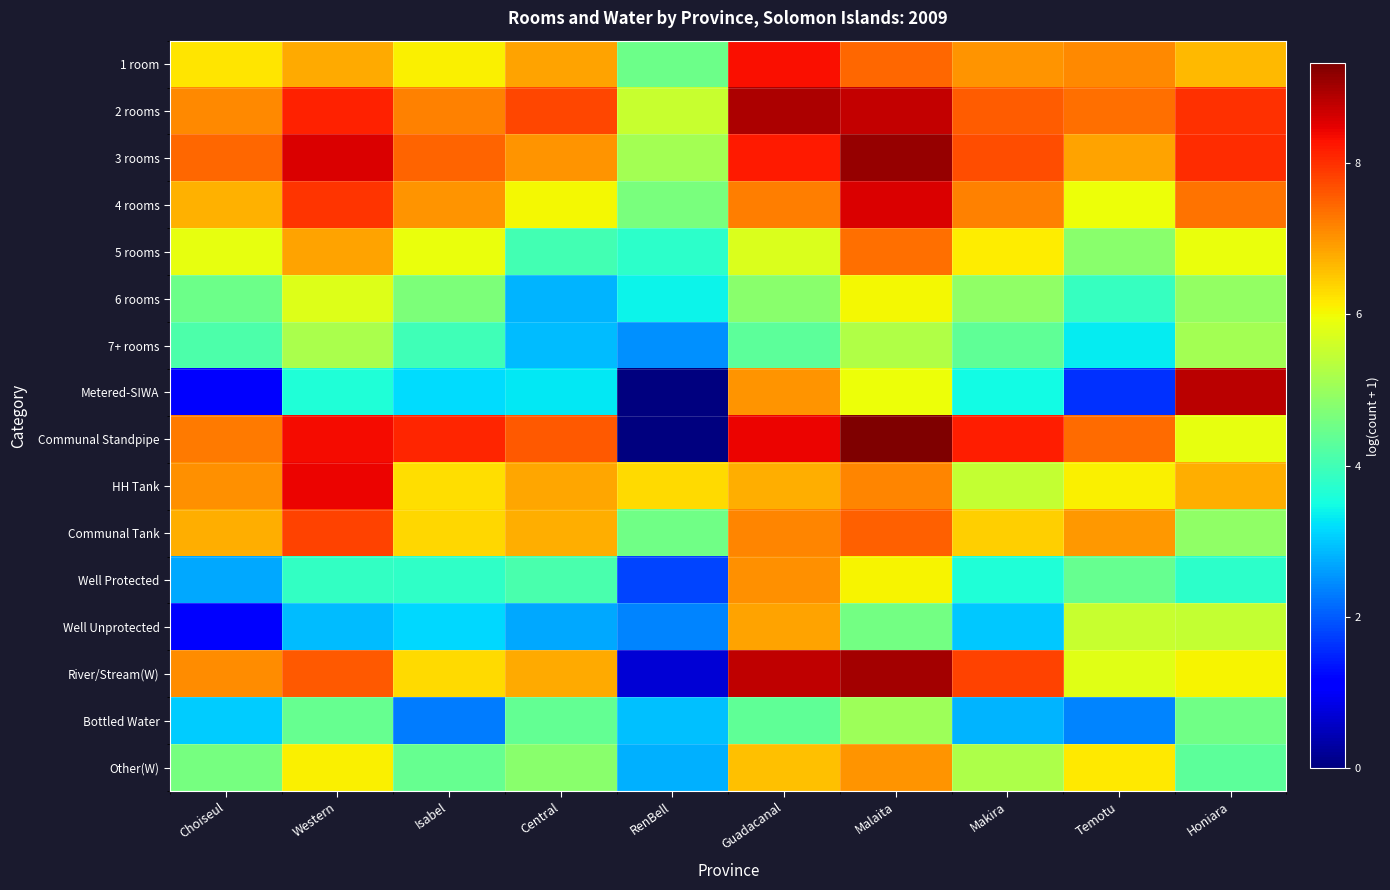

Reading left to right, list all the values displayed in this chart.

1 room: Choiseul=6.2	Western=6.8	Isabel=6.1	Central=6.9	RenBell=4.5	Guadacanal=8.3	Malaita=7.4	Makira=7.0	Temotu=7.1	Honiara=6.6
2 rooms: Choiseul=7.1	Western=8.1	Isabel=7.2	Central=7.8	RenBell=5.5	Guadacanal=8.9	Malaita=8.7	Makira=7.5	Temotu=7.3	Honiara=8.0
3 rooms: Choiseul=7.4	Western=8.6	Isabel=7.5	Central=7.0	RenBell=5.1	Guadacanal=8.2	Malaita=9.1	Makira=7.7	Temotu=6.8	Honiara=8.0
4 rooms: Choiseul=6.7	Western=7.9	Isabel=7.0	Central=6.0	RenBell=4.6	Guadacanal=7.2	Malaita=8.6	Makira=7.2	Temotu=6.0	Honiara=7.3
5 rooms: Choiseul=5.9	Western=6.9	Isabel=5.9	Central=4.0	RenBell=3.8	Guadacanal=5.7	Malaita=7.4	Makira=6.1	Temotu=4.8	Honiara=5.9
6 rooms: Choiseul=4.5	Western=5.8	Isabel=4.7	Central=2.8	RenBell=3.4	Guadacanal=4.8	Malaita=6.0	Makira=4.9	Temotu=3.9	Honiara=4.9
7+ rooms: Choiseul=4.1	Western=5.2	Isabel=4.0	Central=2.9	RenBell=2.5	Guadacanal=4.3	Malaita=5.3	Makira=4.3	Temotu=3.3	Honiara=5.1
Metered-SIWA: Choiseul=1.1	Western=3.6	Isabel=3.2	Central=3.3	RenBell=0.0	Guadacanal=7.0	Malaita=6.0	Makira=3.5	Temotu=1.6	Honiara=8.8
Communal Standpipe: Choiseul=7.3	Western=8.3	Isabel=8.1	Central=7.6	RenBell=0.0	Guadacanal=8.4	Malaita=9.3	Makira=8.2	Temotu=7.4	Honiara=5.9
HH Tank: Choiseul=7.0	Western=8.4	Isabel=6.3	Central=6.8	RenBell=6.3	Guadacanal=6.8	Malaita=7.1	Makira=5.5	Temotu=6.1	Honiara=6.8
Communal Tank: Choiseul=6.7	Western=7.8	Isabel=6.4	Central=6.8	RenBell=4.5	Guadacanal=7.1	Malaita=7.5	Makira=6.4	Temotu=7.0	Honiara=4.9
Well Protected: Choiseul=2.7	Western=3.9	Isabel=3.8	Central=4.1	RenBell=1.8	Guadacanal=7.0	Malaita=6.1	Makira=3.6	Temotu=4.4	Honiara=3.8
Well Unprotected: Choiseul=1.1	Western=2.9	Isabel=3.1	Central=2.7	RenBell=2.4	Guadacanal=6.9	Malaita=4.6	Makira=3.0	Temotu=5.5	Honiara=5.5
River/Stream(W): Choiseul=7.1	Western=7.6	Isabel=6.3	Central=6.8	RenBell=0.7	Guadacanal=8.8	Malaita=9.0	Makira=7.8	Temotu=5.8	Honiara=6.0
Bottled Water: Choiseul=3.0	Western=4.4	Isabel=2.3	Central=4.4	RenBell=2.9	Guadacanal=4.4	Malaita=5.0	Makira=2.8	Temotu=2.4	Honiara=4.5
Other(W): Choiseul=4.6	Western=6.1	Isabel=4.4	Central=4.8	RenBell=2.8	Guadacanal=6.6	Malaita=7.0	Makira=5.2	Temotu=6.2	Honiara=4.3